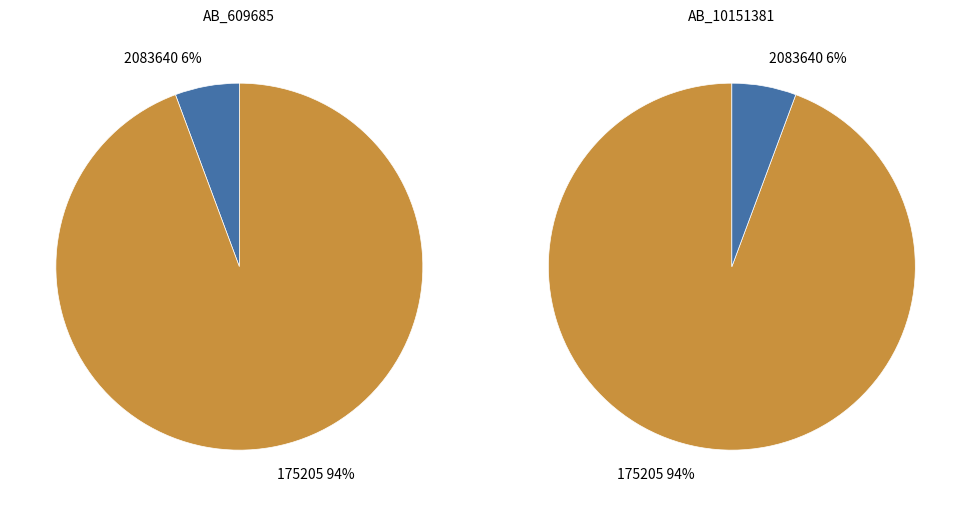

Between AB_10151381 and AB_609685, which is larger?

AB_10151381